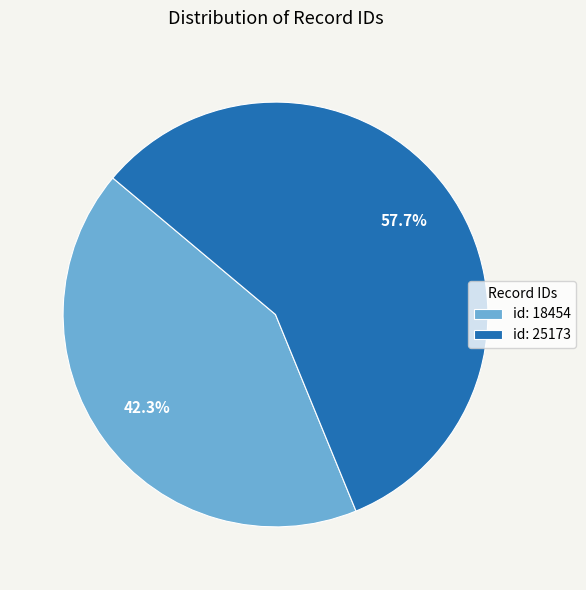

To the nearest percent, what portion does id: 25173 represent?

58%